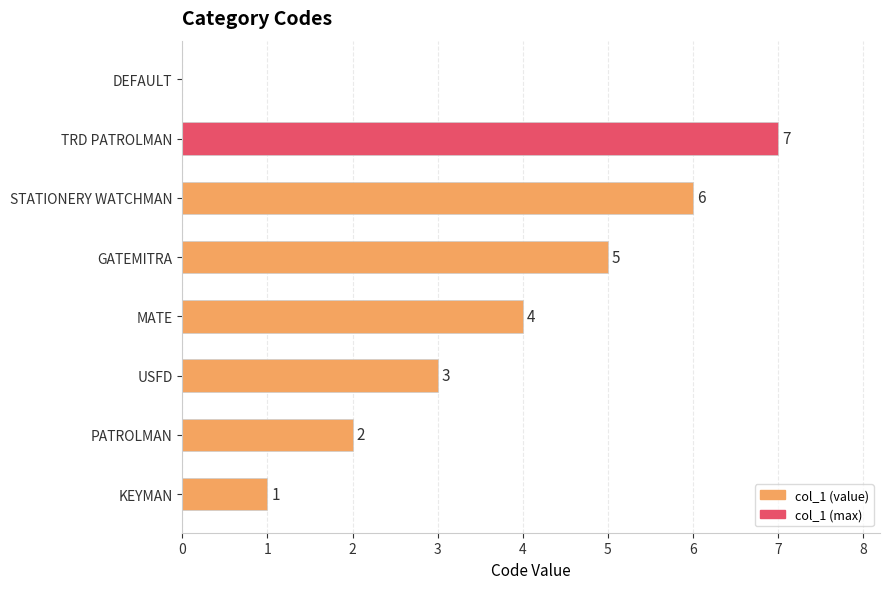

What is the sum of the values at MATE and USFD?

7